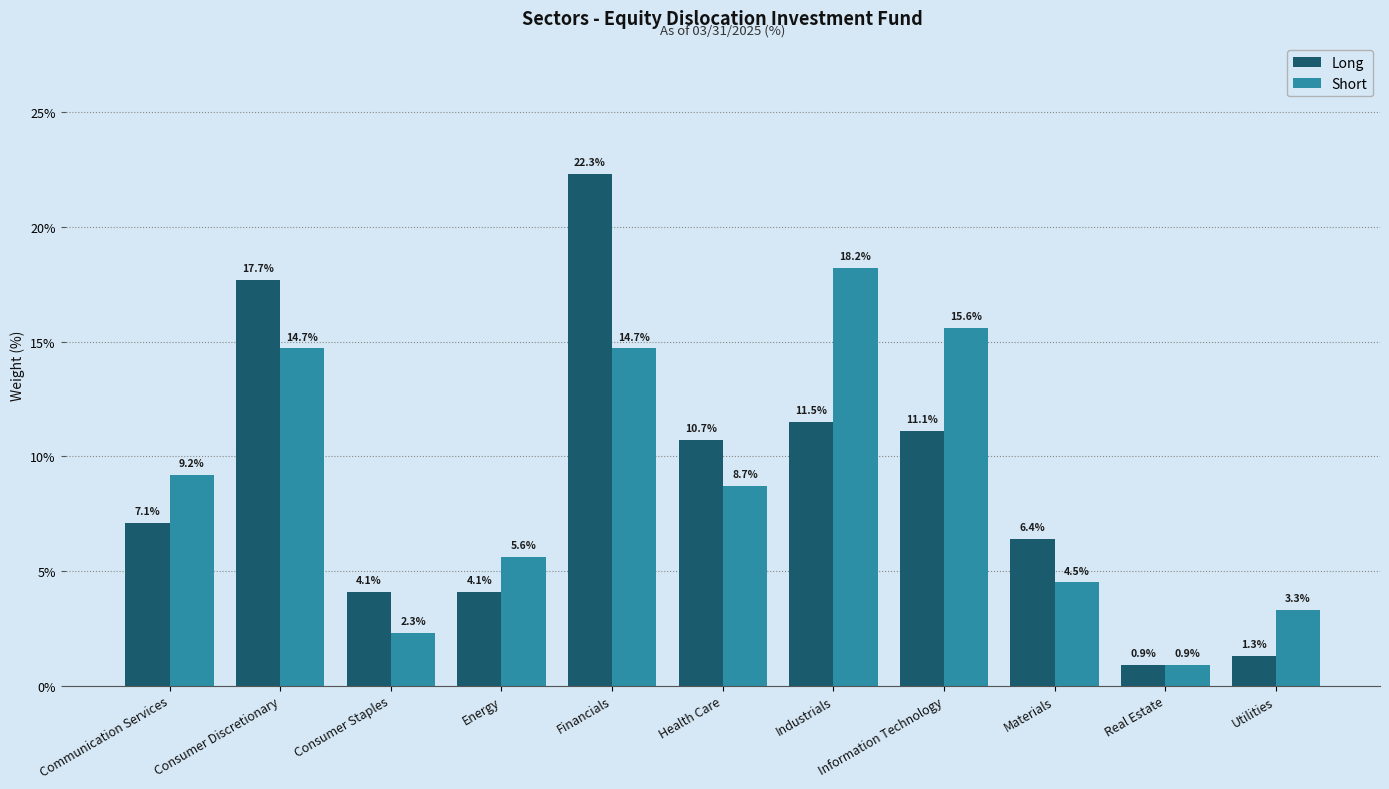

Which series has the largest total across all categories?

Short